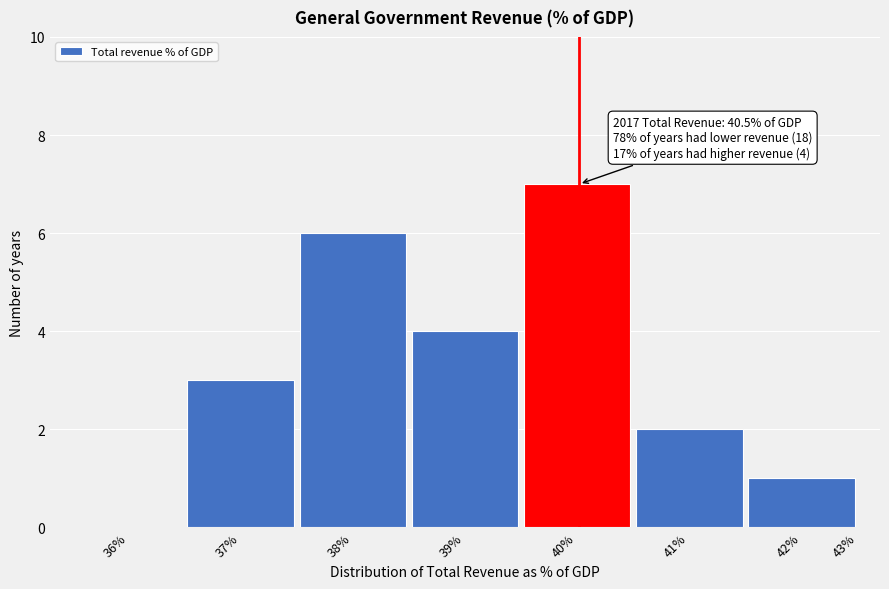

Reading left to right, transcribe all the data shown in this chart.

36%=0	37%=3	38%=6	39%=4	40%=7	41%=2	42%=1